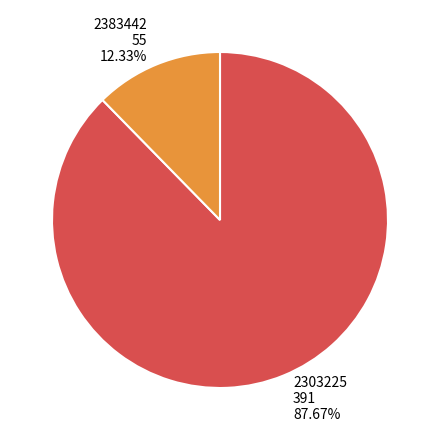

To the nearest percent, what is the average slice percentage?

50%